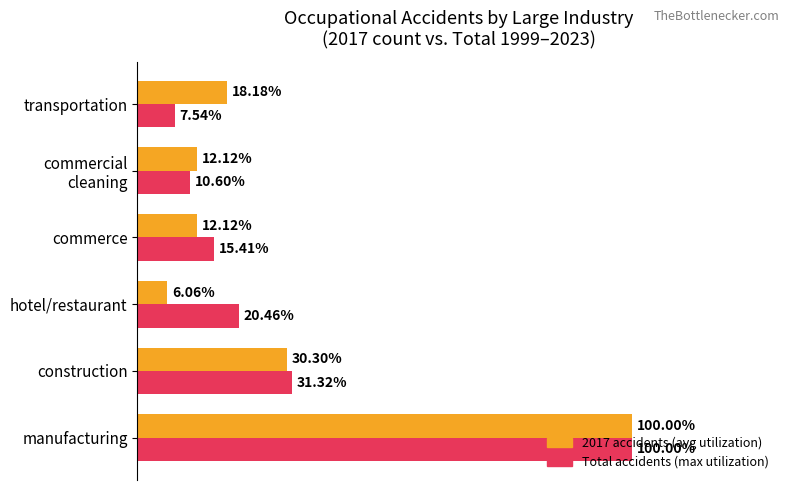

Rank the series by their average value, from lowest to highest.

2017 accidents (avg utilization), Total accidents (max utilization)